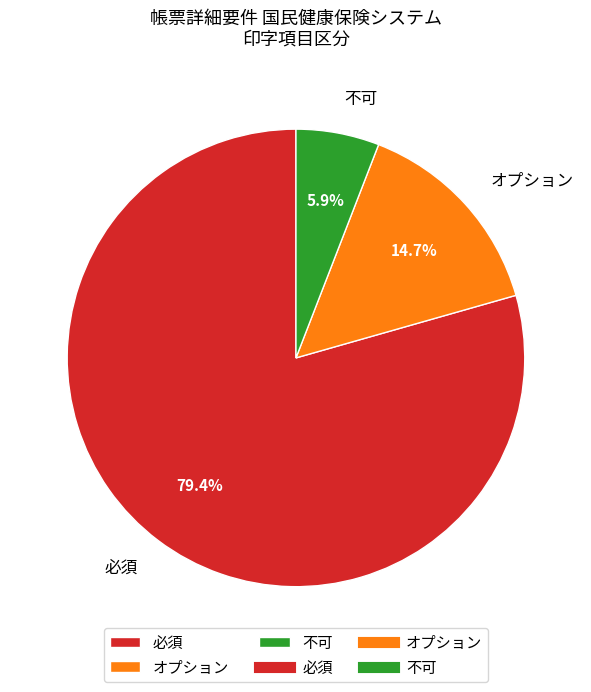

To the nearest percent, what portion does 不可 represent?

6%